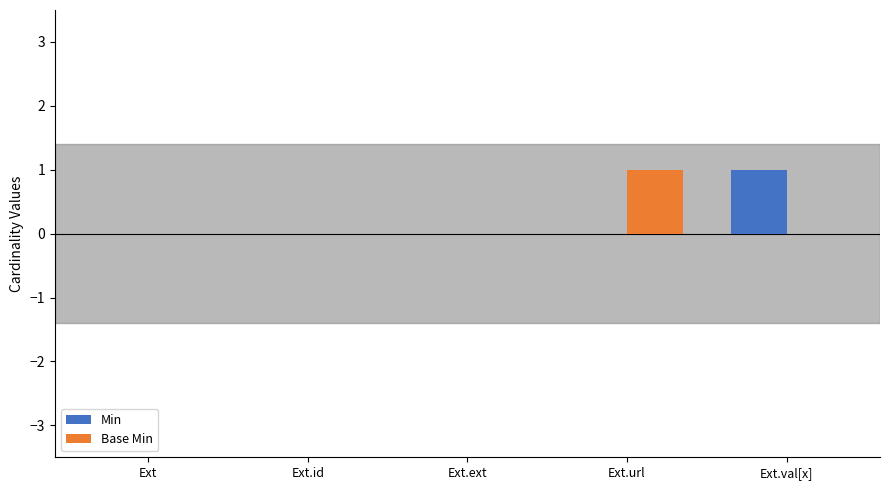

The value of Base Min at Ext.ext is 1. True or false?

False